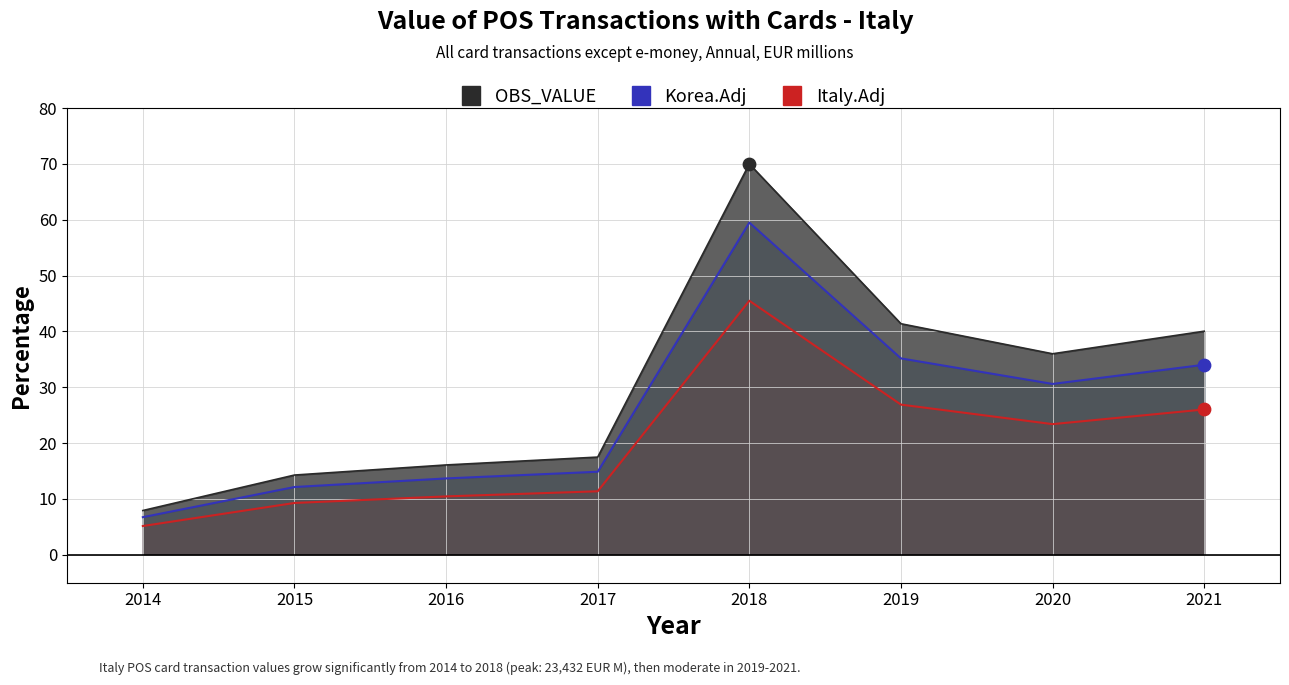

Which has a higher value, 2020 or 2018?

2018